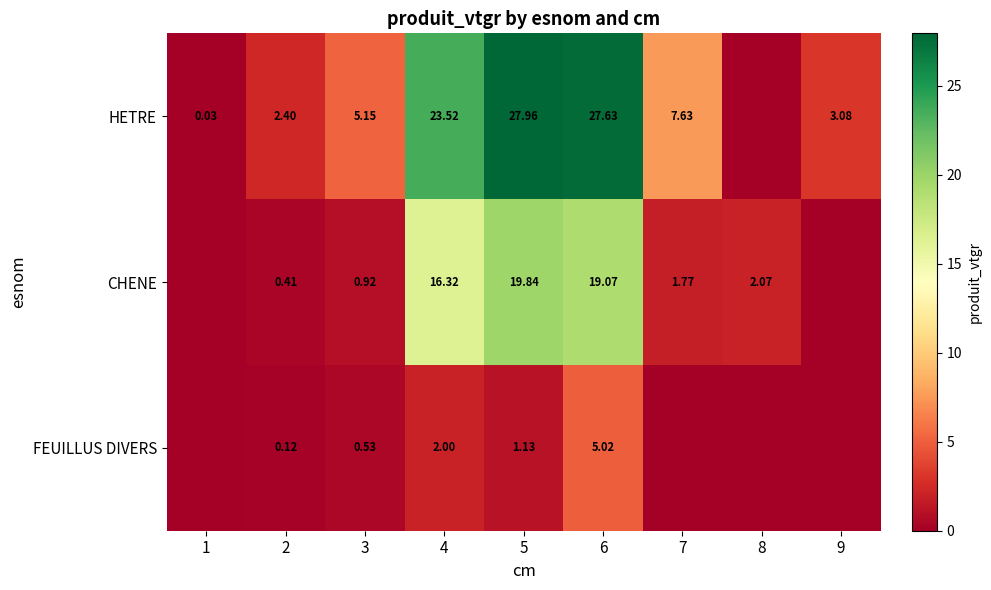

Rank the series at 4 from lowest to highest value.

FEUILLUS DIVERS, CHENE, HETRE